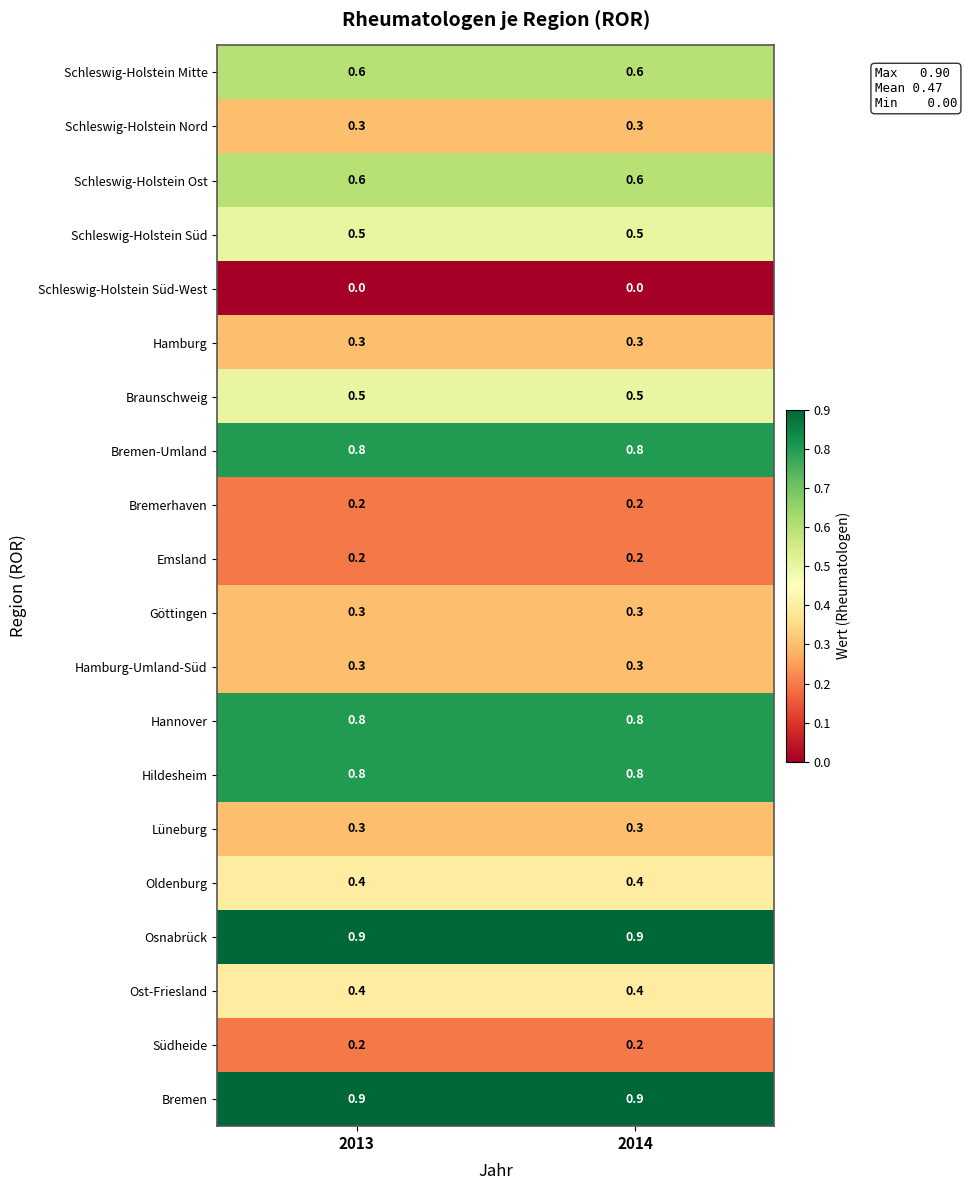

The value of Bremen-Umland at 2013 is 0.8. True or false?

True